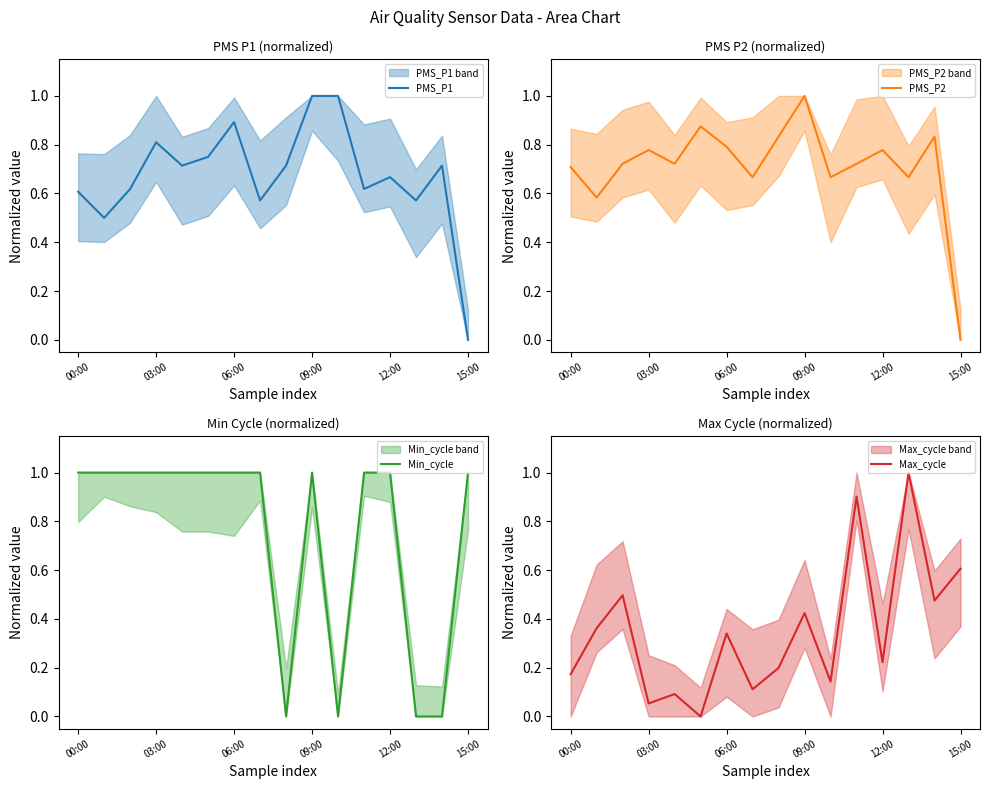

How many series are shown in this chart?

4